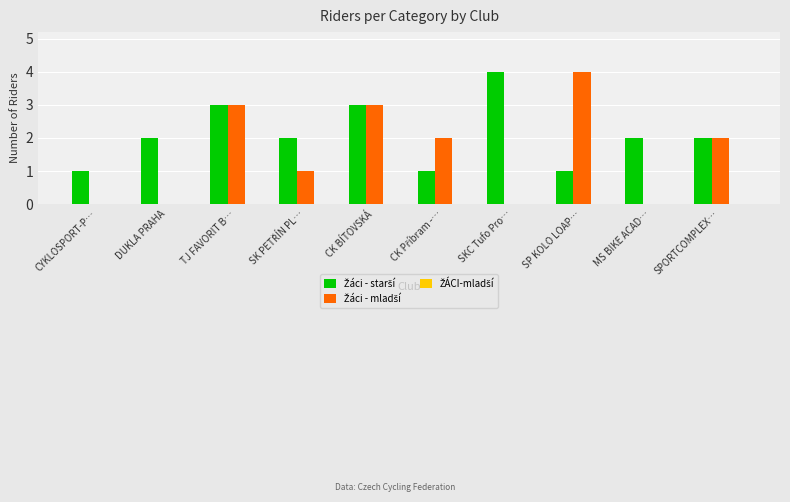

What is the greatest value displayed?

4